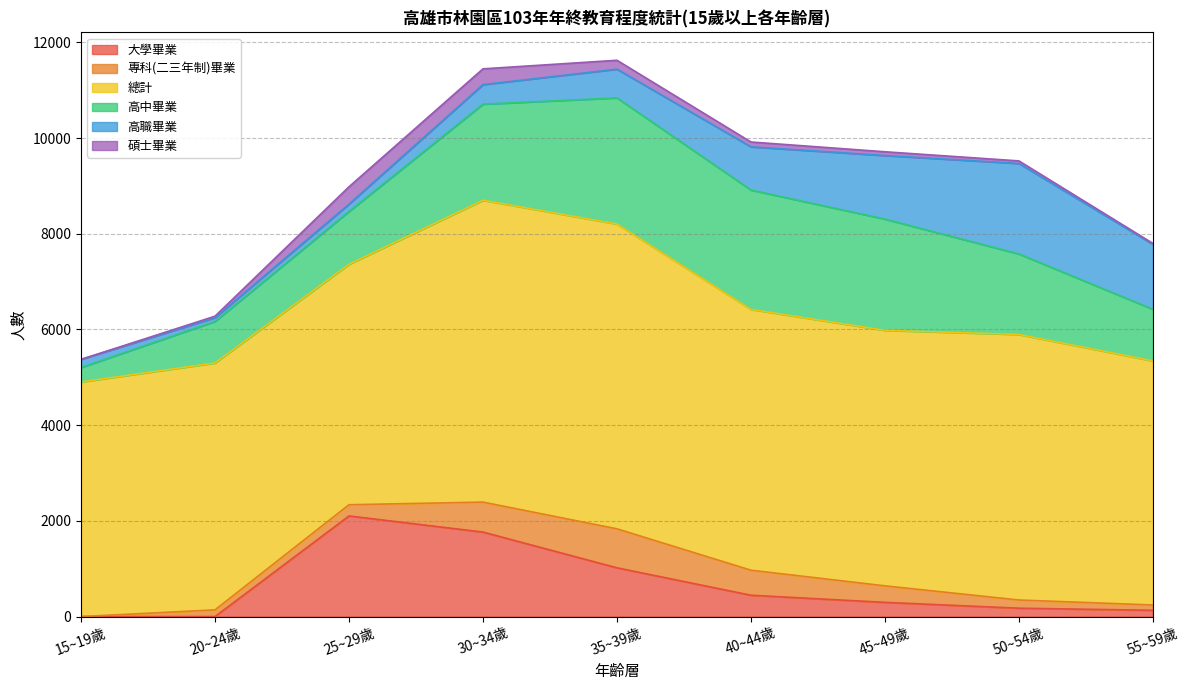

What is the sum of the 大學畢業 values at 25~29歲 and 45~49歲?

2400